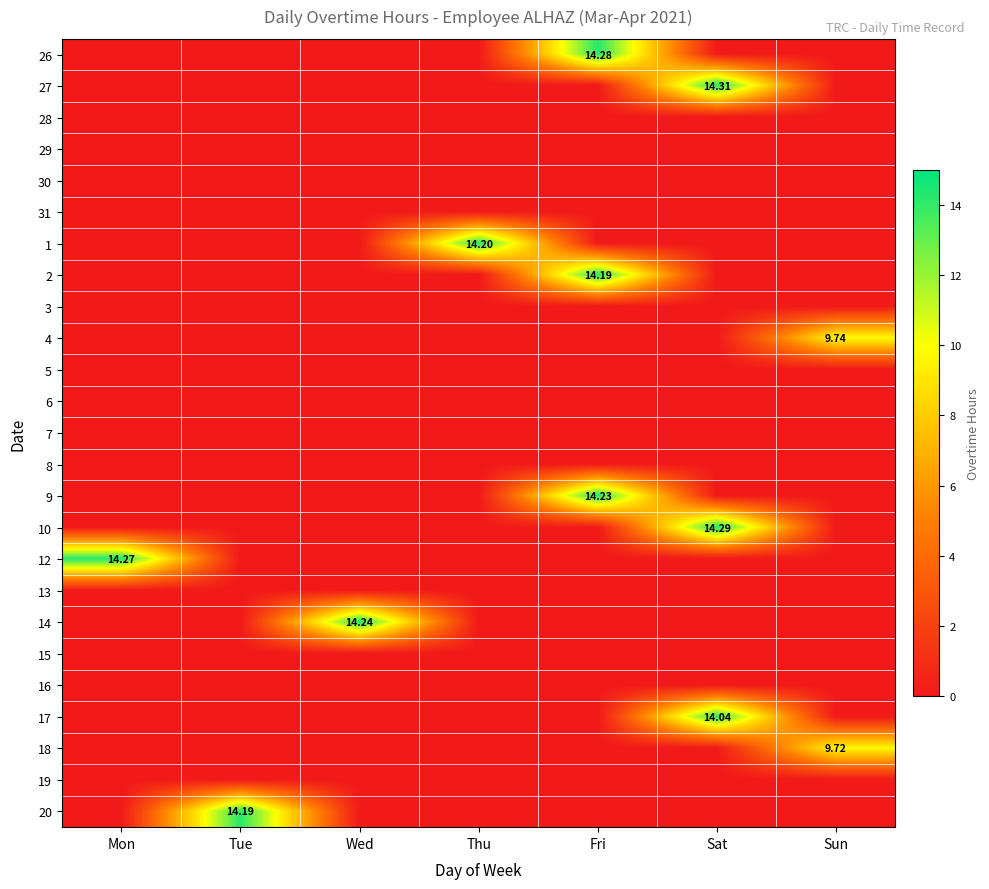

How many data points does each series have?

7